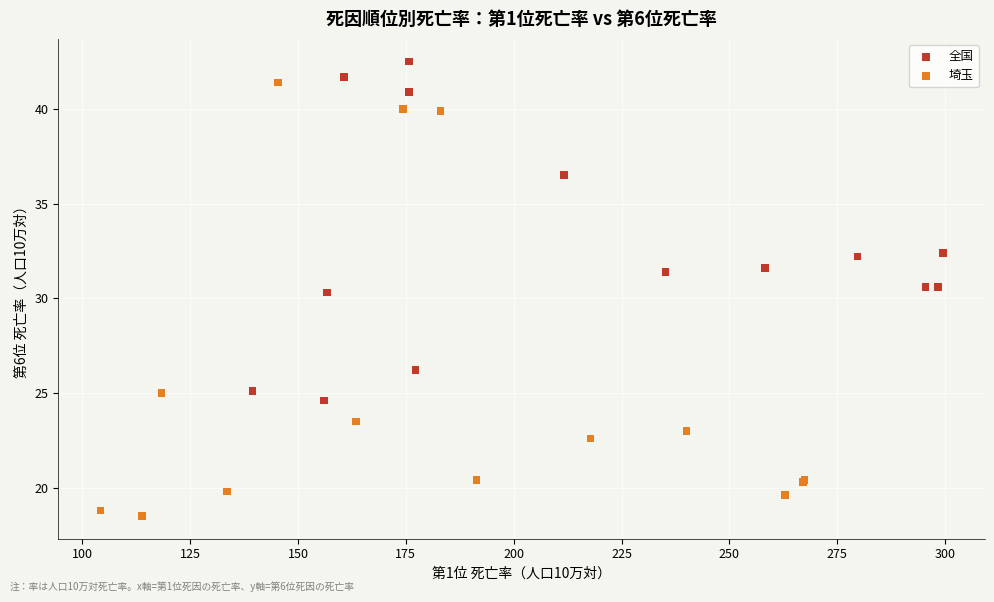

Which series has the largest Y range (max minus min)?

埼玉